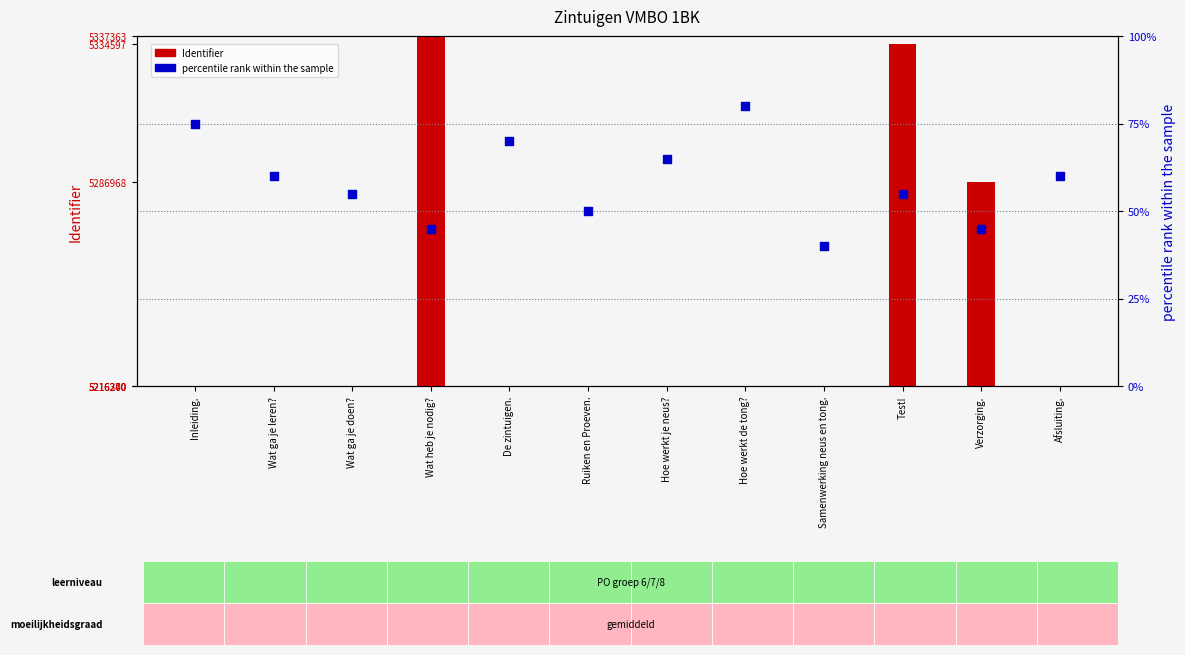

Which series contains the highest Y value?

Identifier (count)